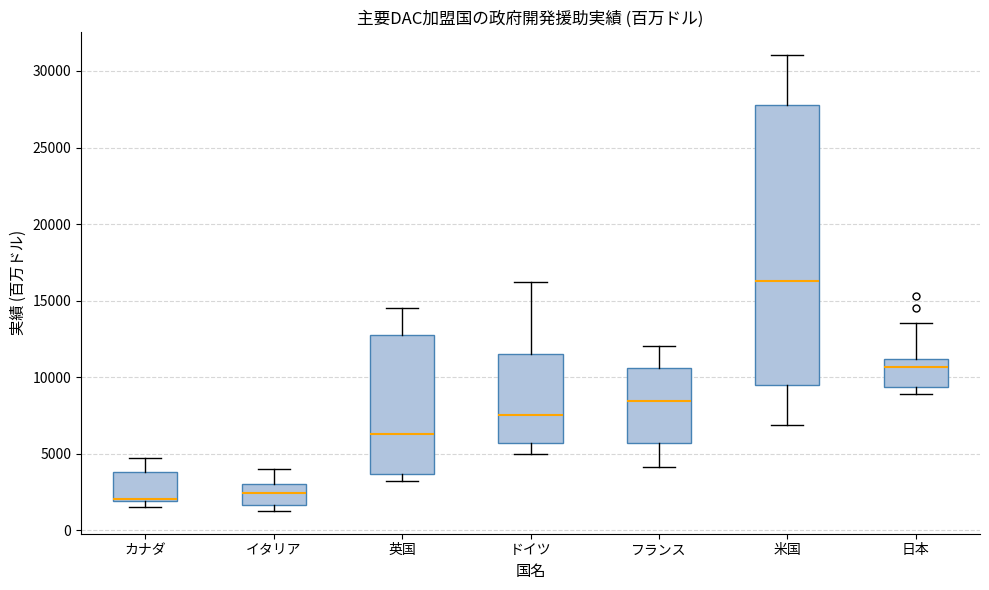

Where is the upper edge of the box for 米国 on the y-axis? The values are not printed on the chart, so give them approximately, as read against the axis.

28000